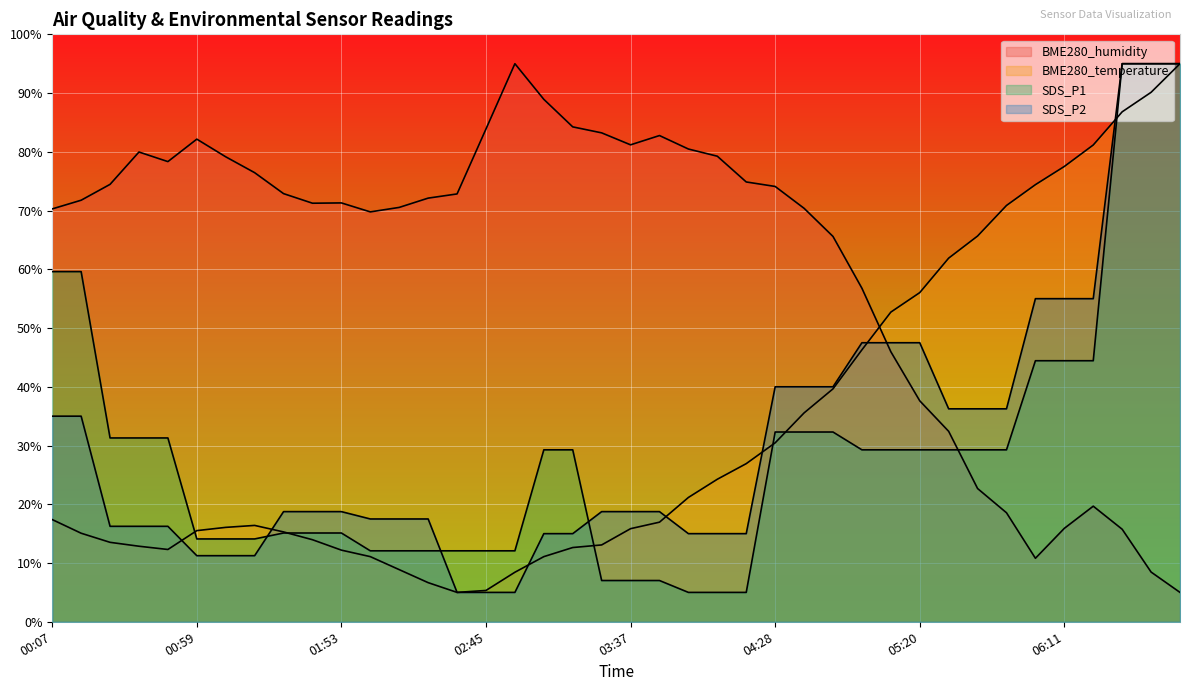

The SDS_P2 series shows 15.6 at 01:10. True or false?

False